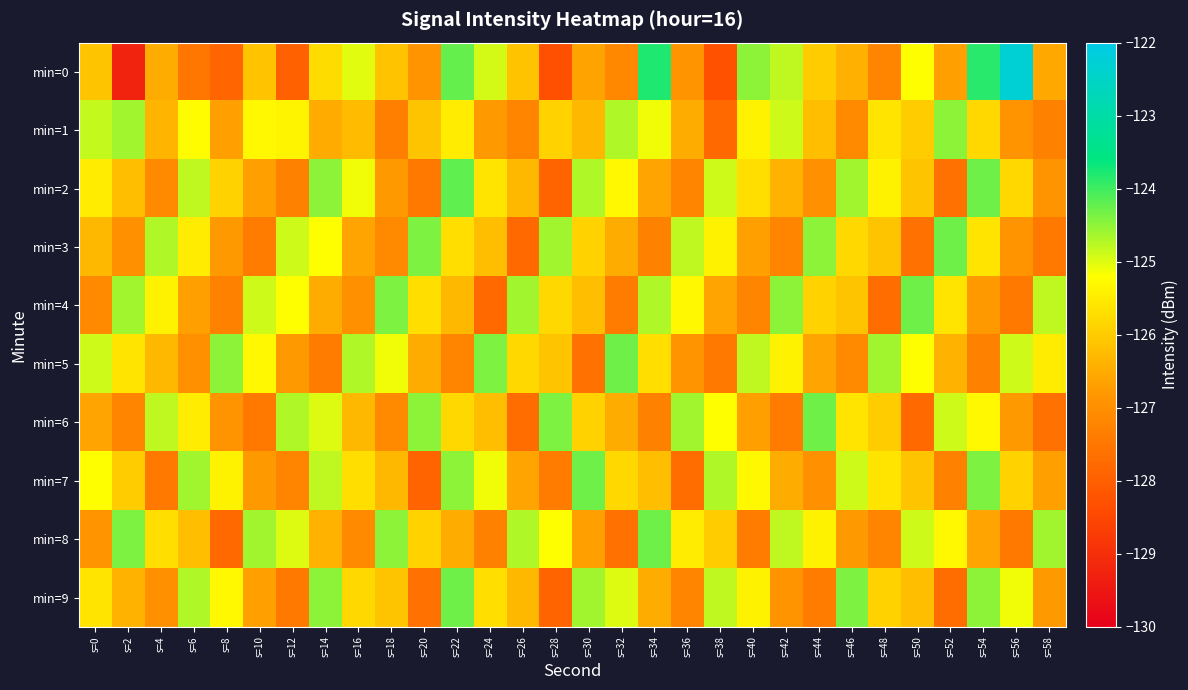

At which category is the sum across all series the highest?

s=22